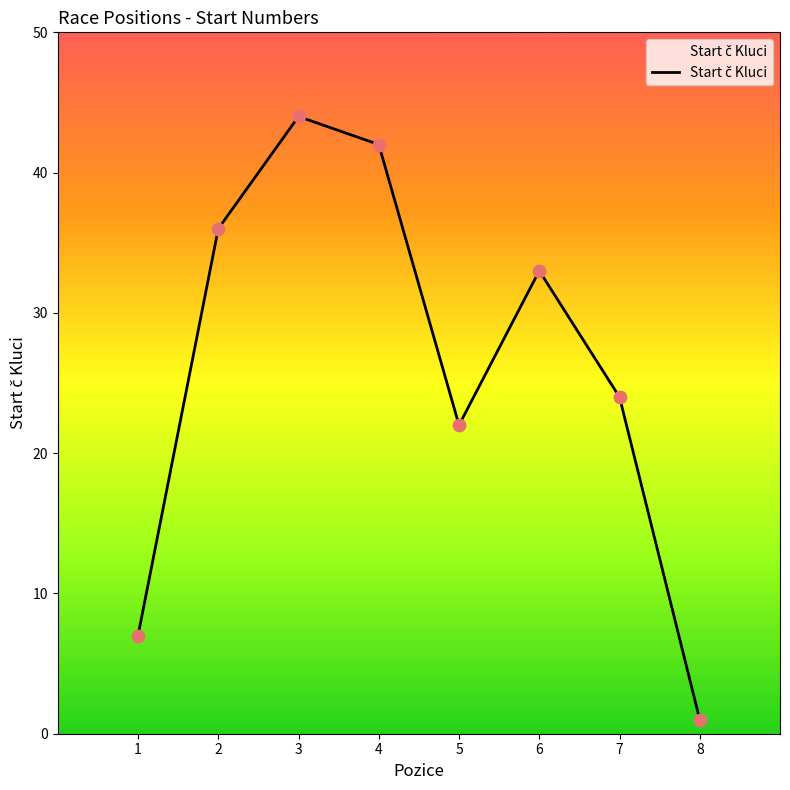

Approximately how many times larger is the value at 2 compared to 1?

5.1